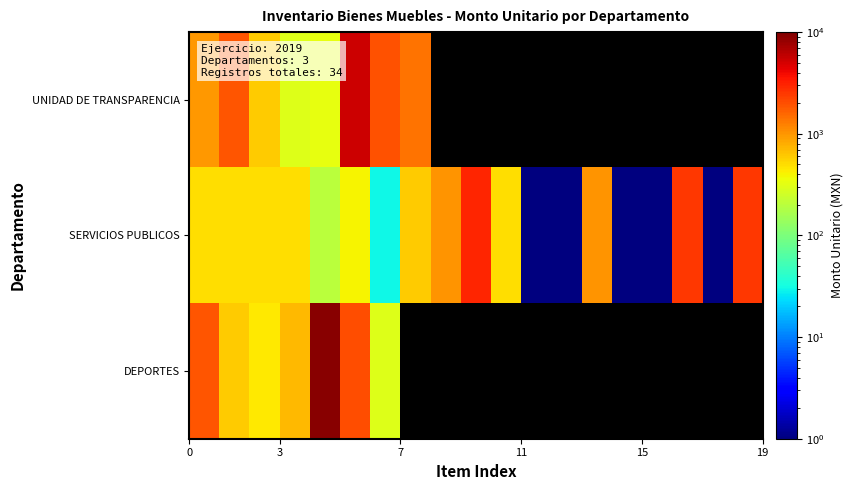

At how many categories does at least one series exceed 675?

12